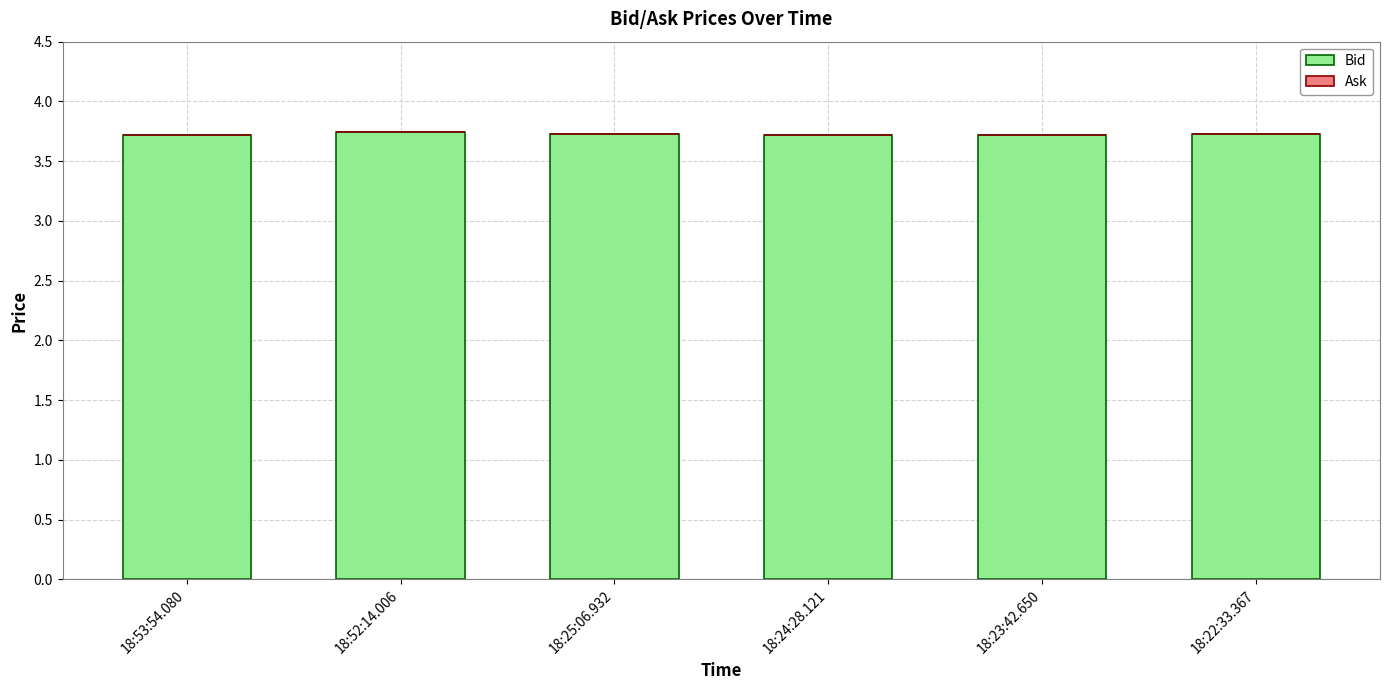

What is the ratio of the value at 18:25:06.932 to the value at 18:24:28.121?

1.0